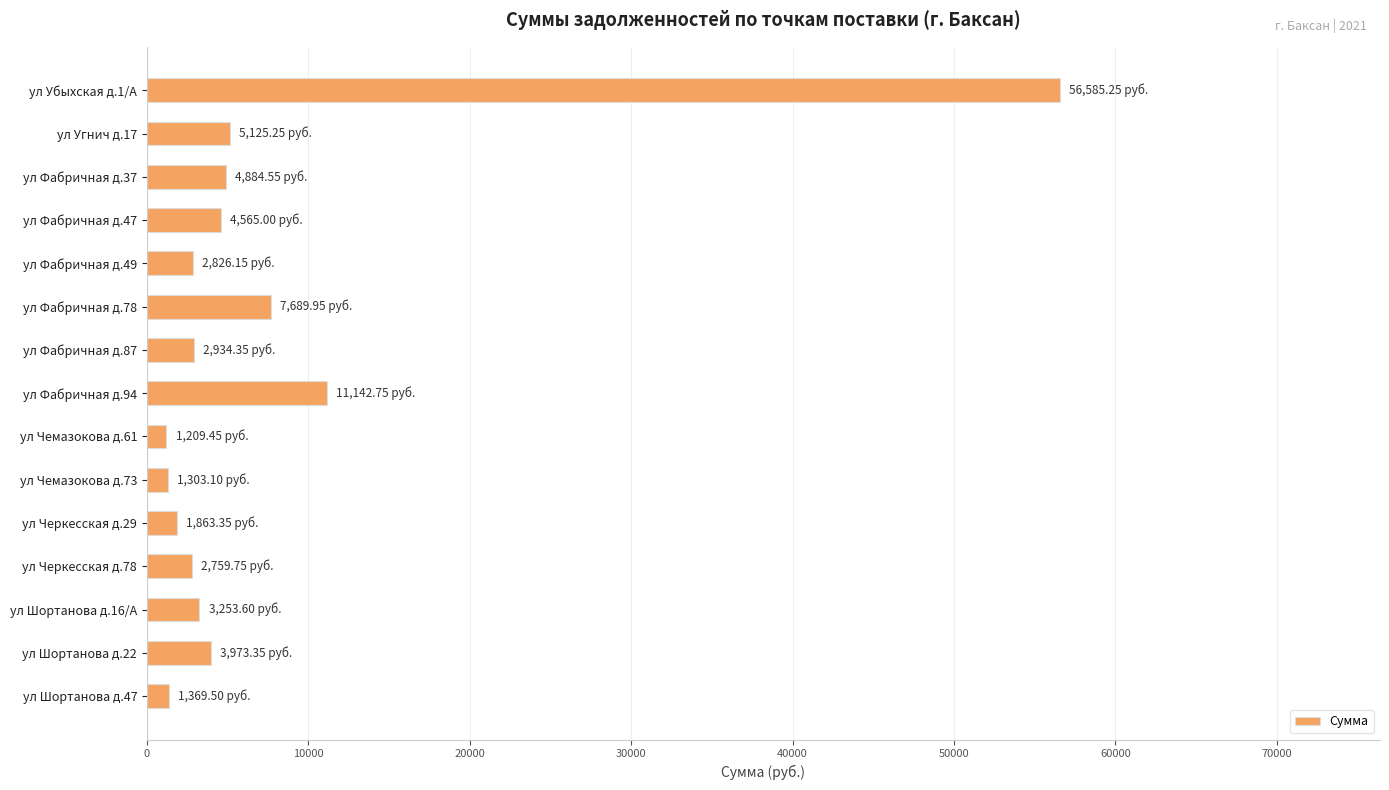

What is the difference between the maximum and minimum values?

55375.8